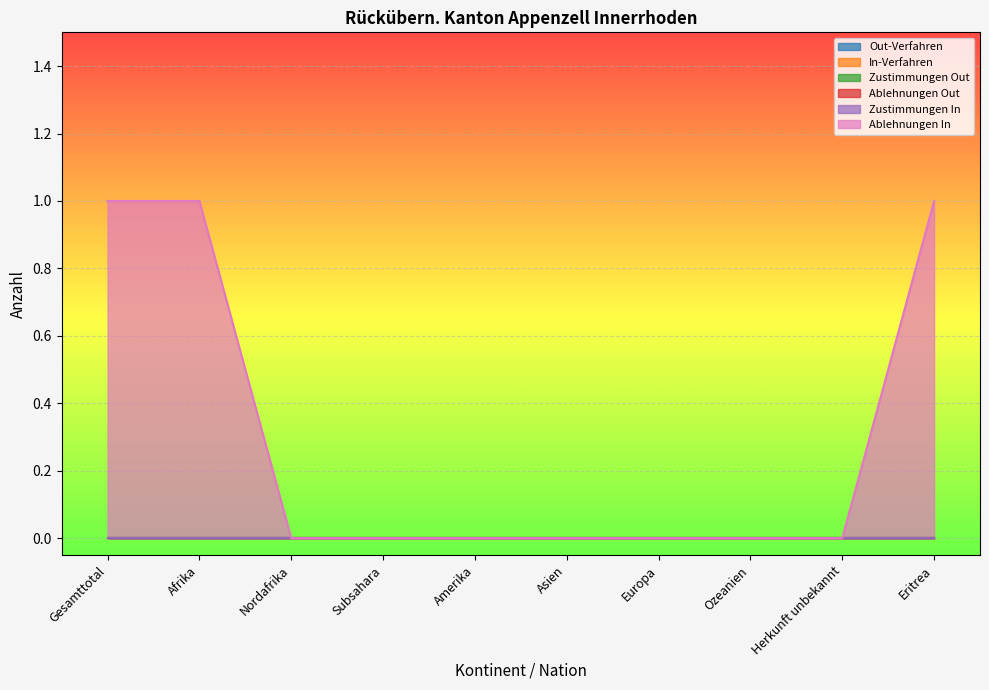

Is the value of Zustimmungen Out at Europa greater than the value of Ablehnungen In at Gesamttotal?

No